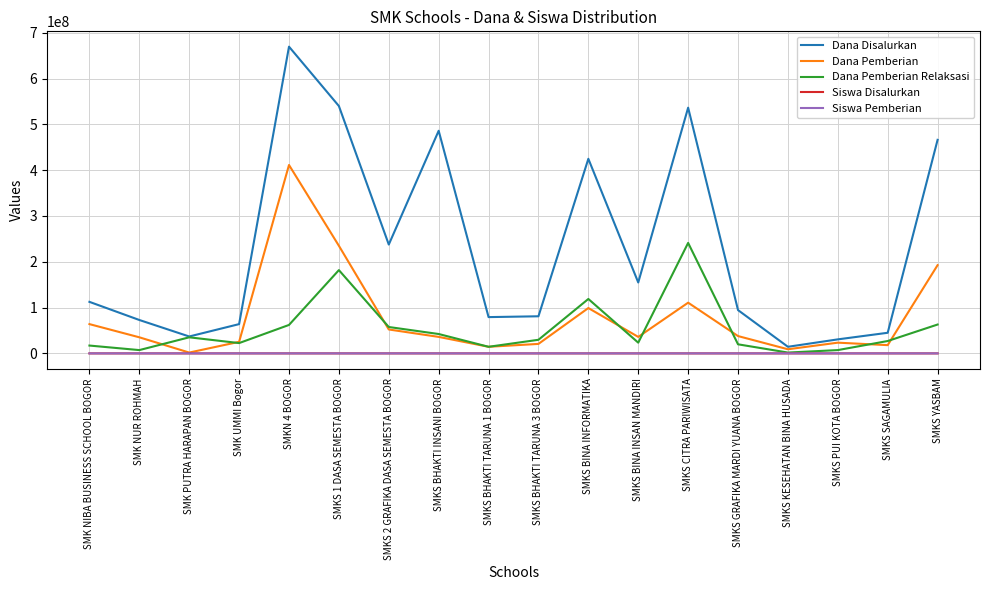

True or false: Dana Disalurkan has a value of 781901929 at SMKS BHAKTI INSANI BOGOR.

False